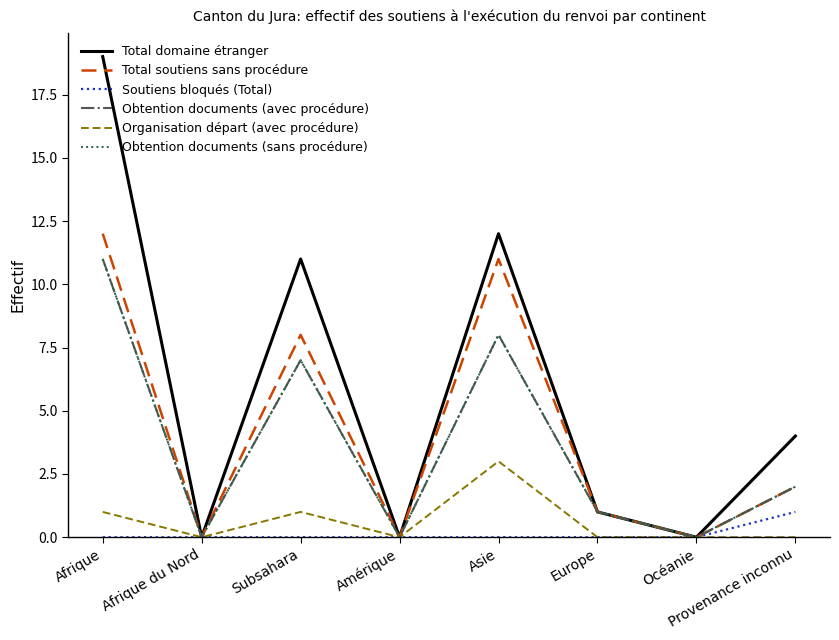

At which label does Soutiens bloqués (Total) reach its minimum?

Afrique